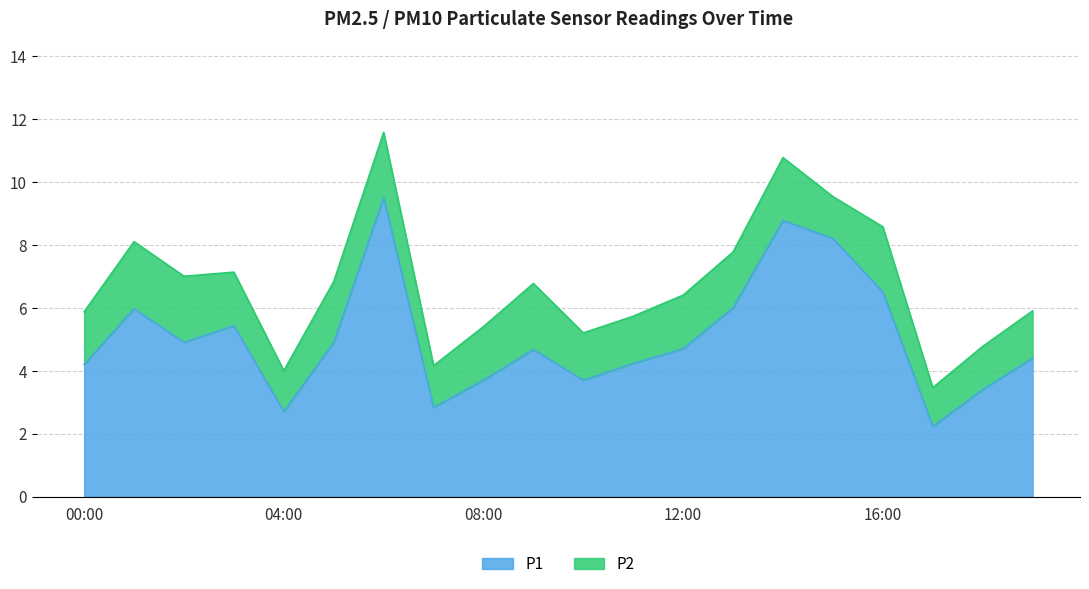

Reading left to right, extract all data points from this chart.

00:00=4.2	01:00=6.0	02:00=4.9	03:00=5.4	04:00=2.7	05:00=4.9	06:00=9.5	07:00=2.8	08:00=3.7	09:00=4.7	10:00=3.7	11:00=4.2	12:00=4.7	13:00=6.0	14:00=8.8	15:00=8.2	16:00=6.5	17:00=2.2	18:00=3.4	19:00=4.4